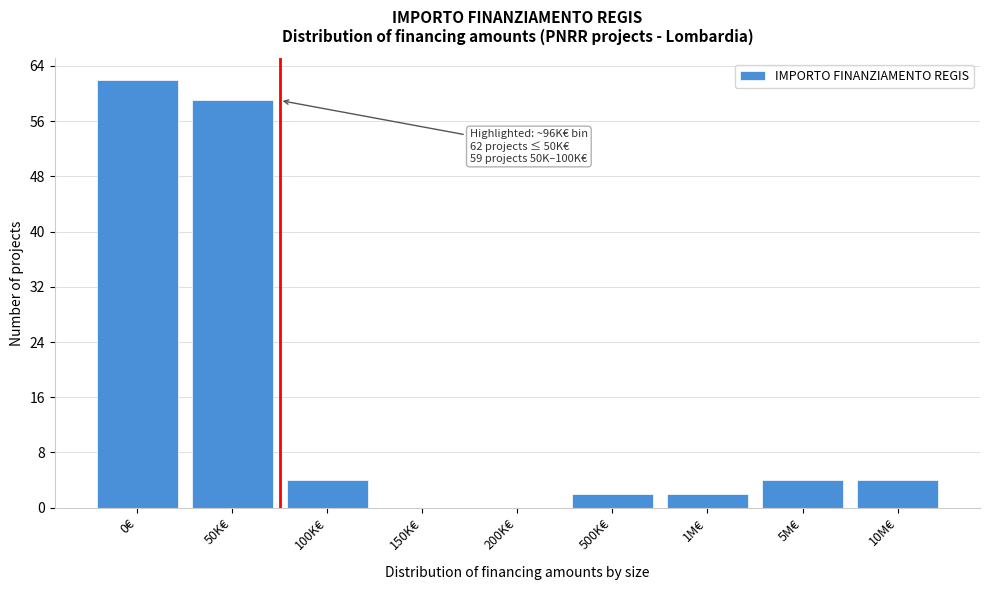

Reading right to left, list all the values displayed in this chart.

10M€=4	5M€=4	1M€=2	500K€=2	200K€=0	150K€=0	100K€=4	50K€=59	0€=62